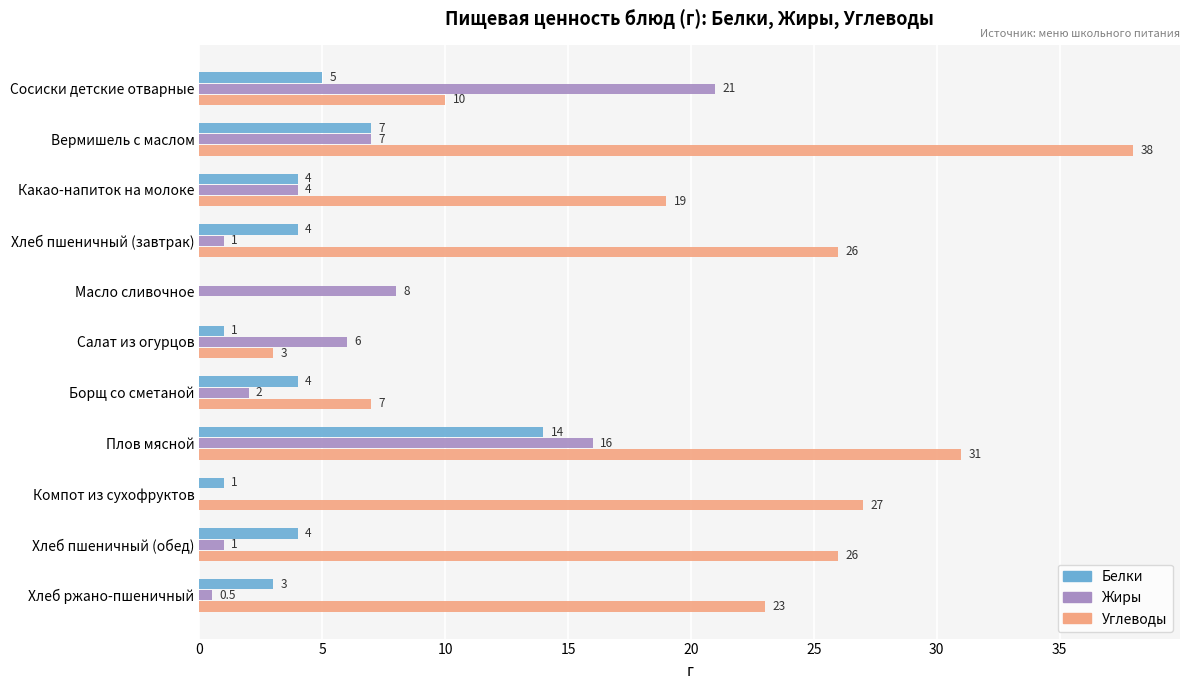

What is the sum of the Белки values at Компот из сухофруктов and Вермишель с маслом?

8.0